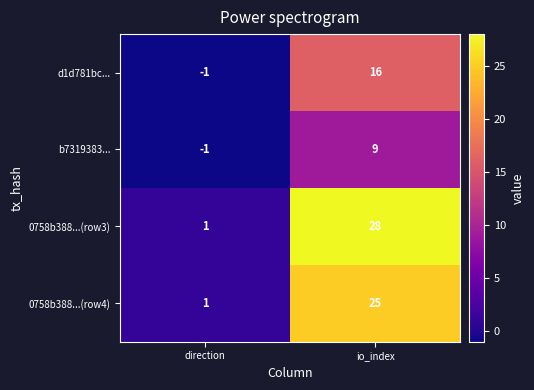

Which series has the largest range (max minus min)?

0758b388...(row3)